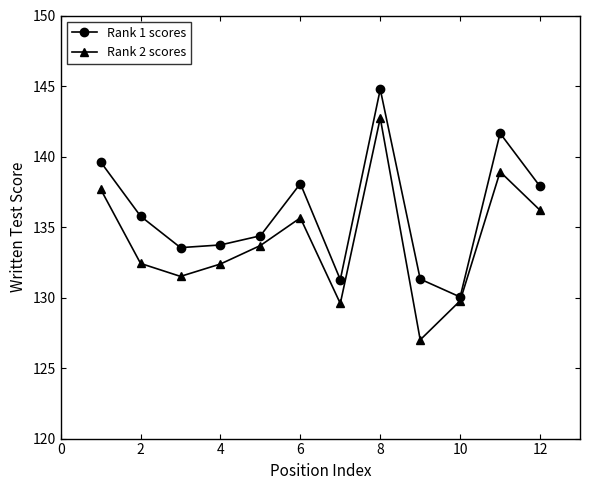

List the series in order of their overall mean, highest first.

Rank 1 scores, Rank 2 scores